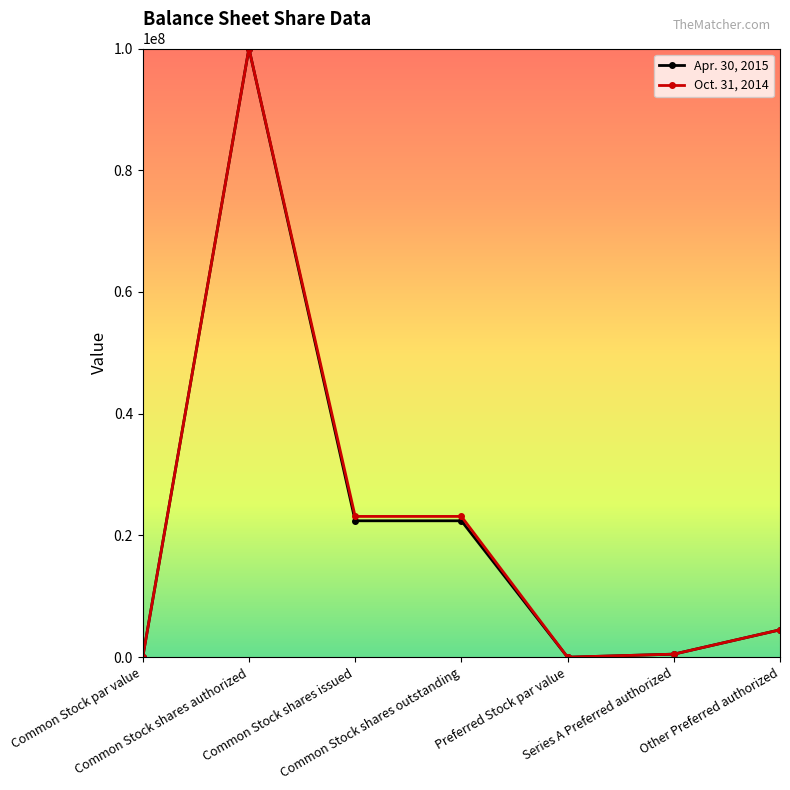

Between Common Stock par value and Common Stock shares issued, which series saw the biggest shift?

Oct. 31, 2014